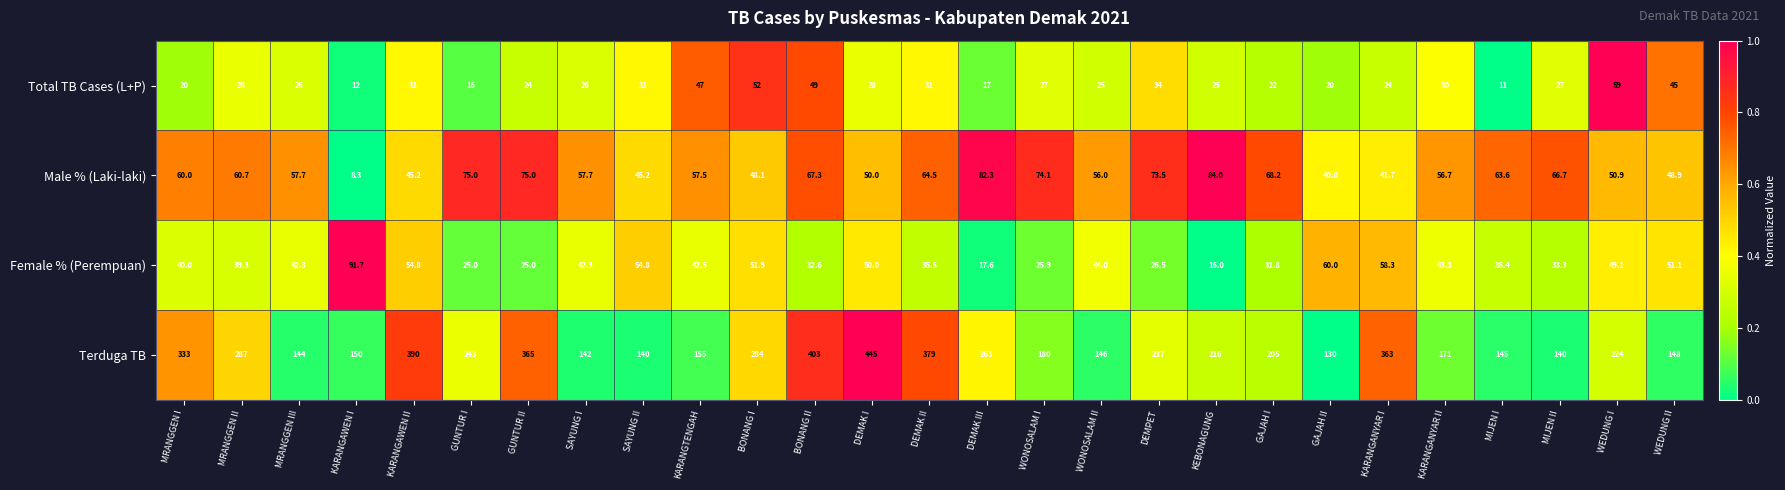

Which series has the largest total across all categories?

Terduga TB